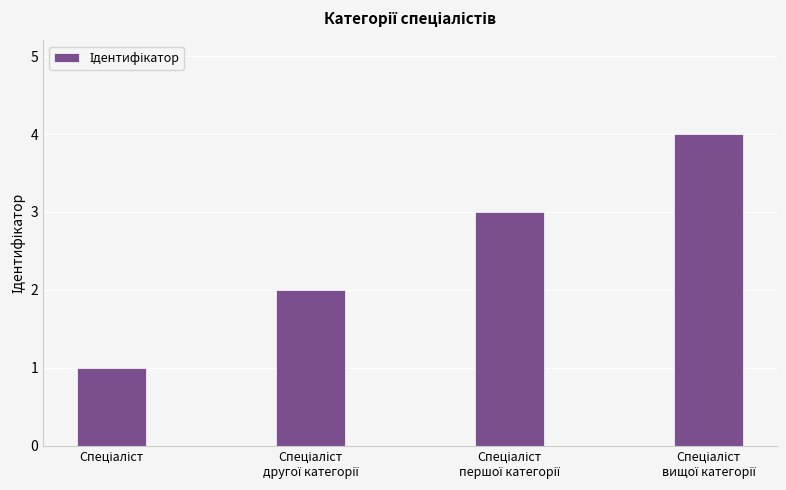

What is the maximum value shown in the chart?

4